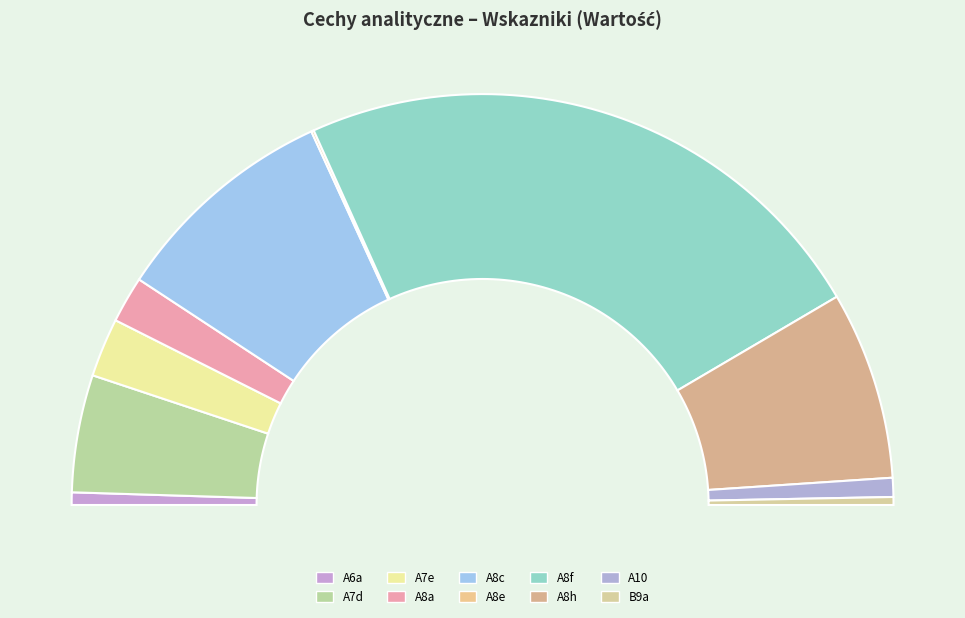

Count the number of slices in the pie.

10